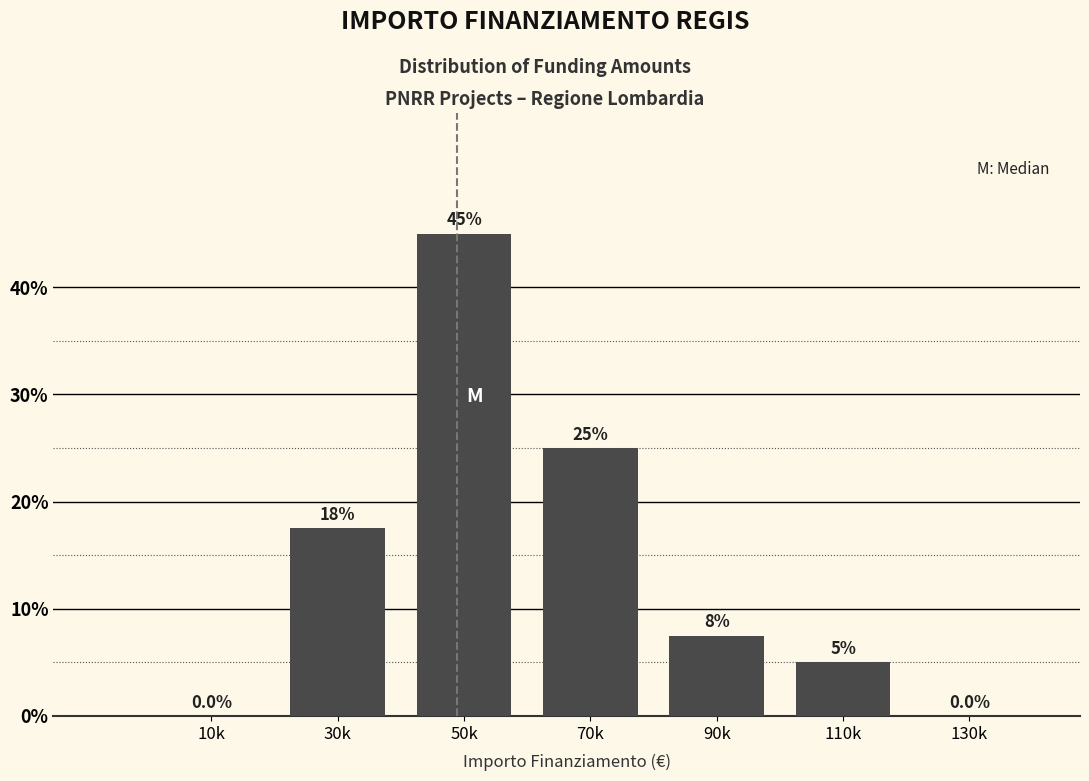

Reading left to right, extract all data points from this chart.

10k=0.0	30k=17.5	50k=45.0	70k=25.0	90k=7.5	110k=5.0	130k=0.0